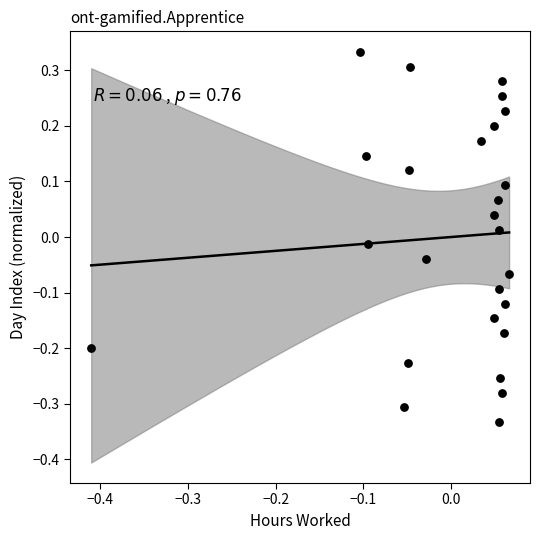

What is the range of Y values (max minus min)?

0.7